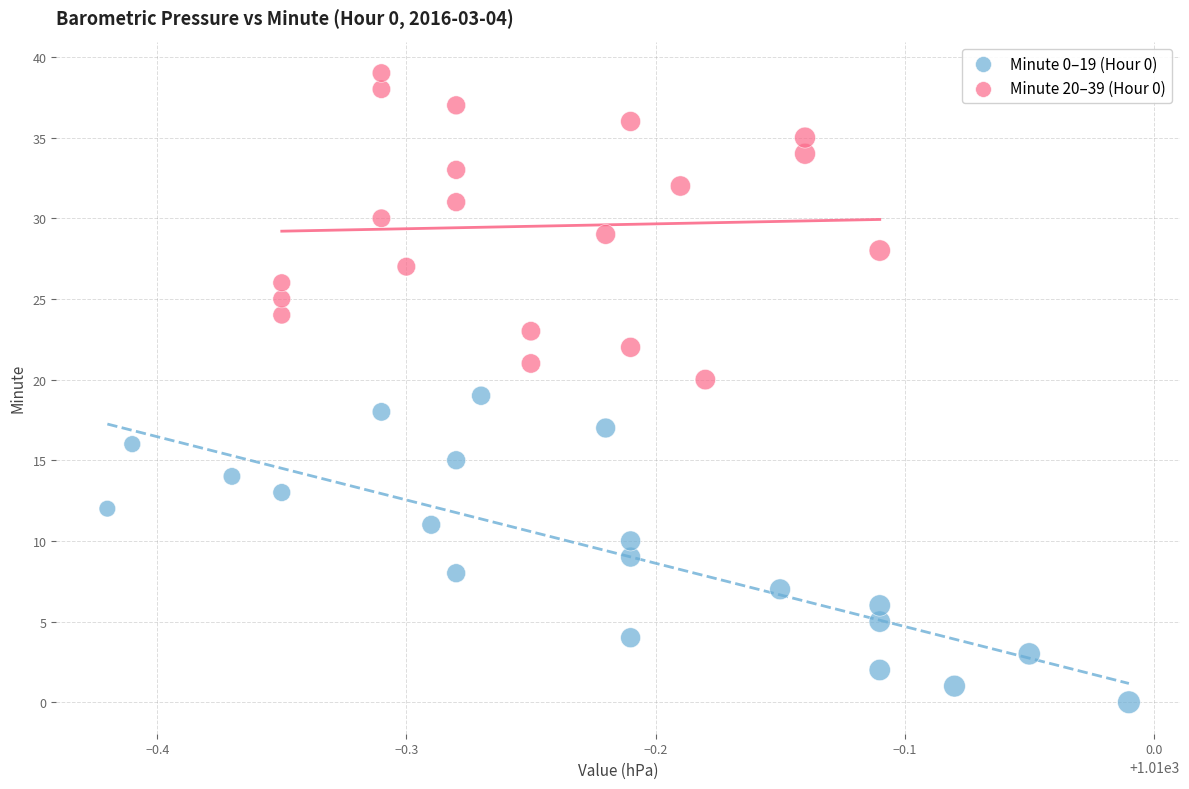

Which series contains the lowest Y value?

Minute 0–19 (Hour 0)